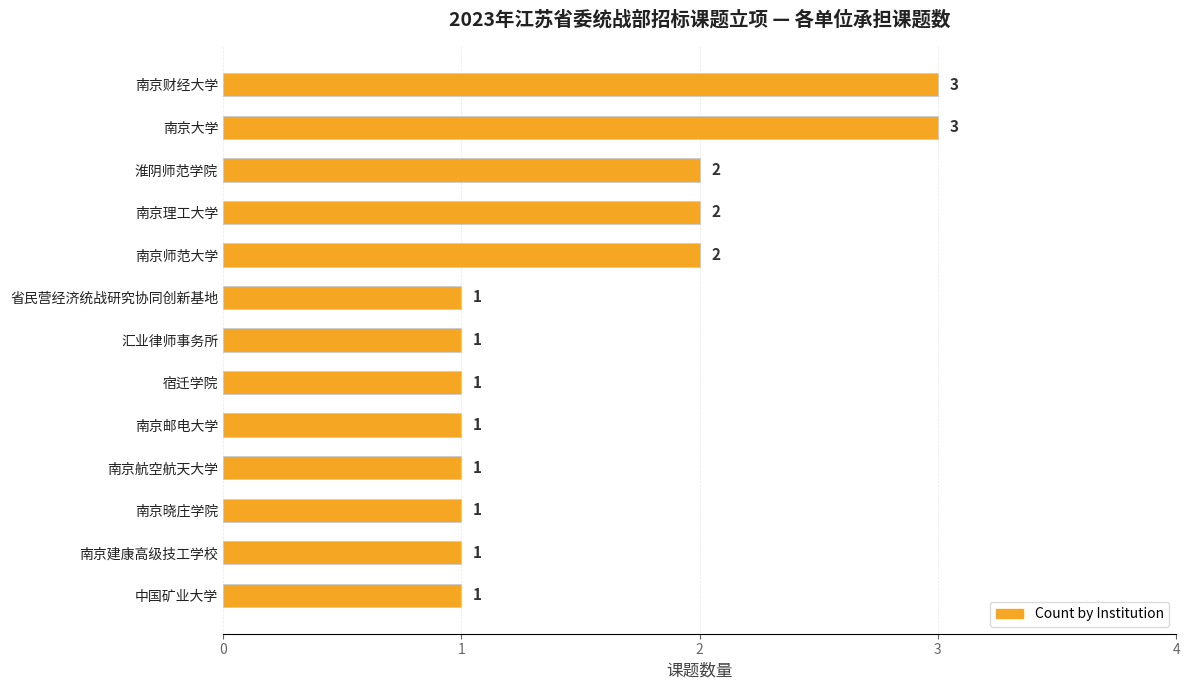

The value at 省民营经济统战研究协同创新基地 is 0. True or false?

False